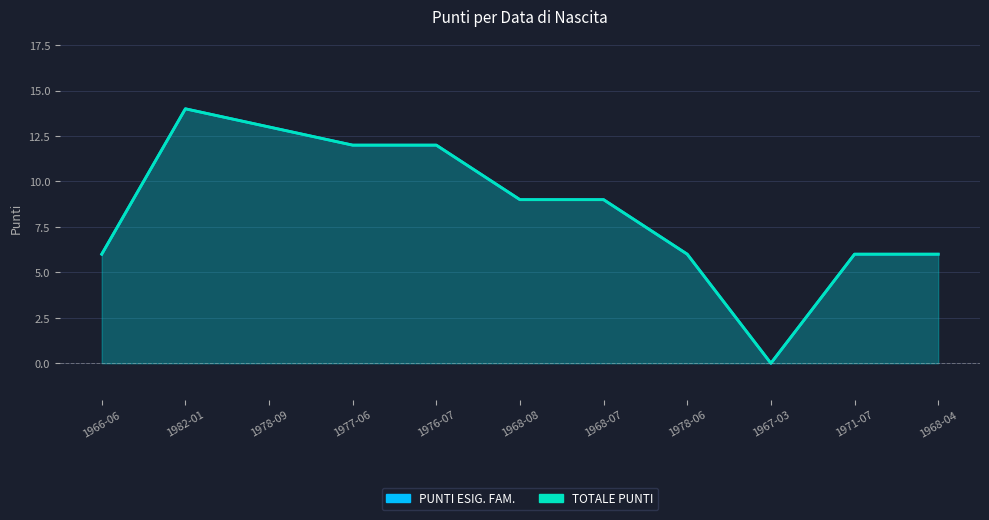

Count the number of categories in the chart.

11